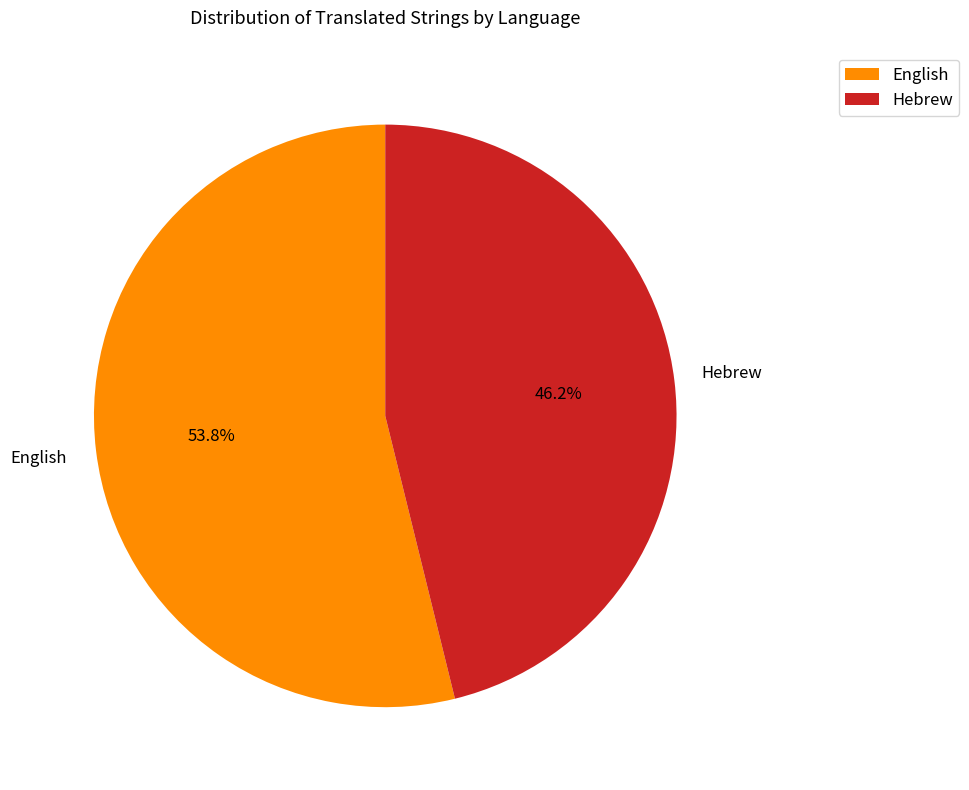

Is the sum of Hebrew and English greater than half?

Yes